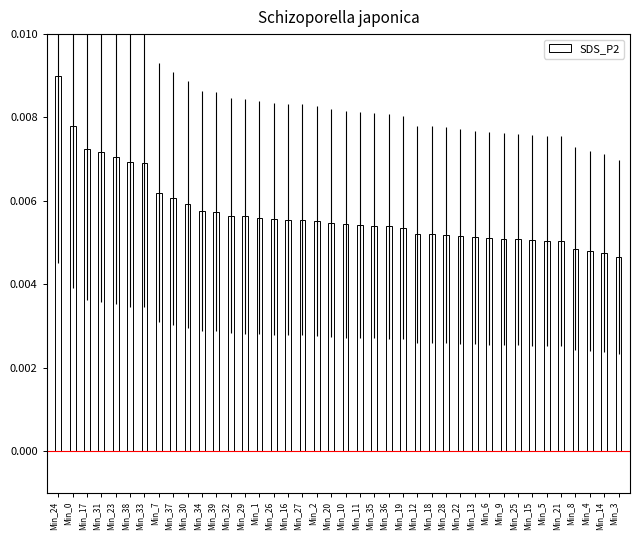

Which category has the highest value across all series?

Min_24